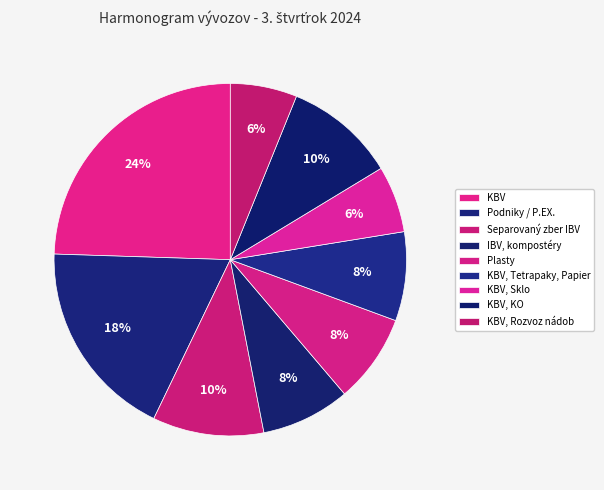

The Podniky / P.EX. slice represents 7% of the pie. True or false?

False